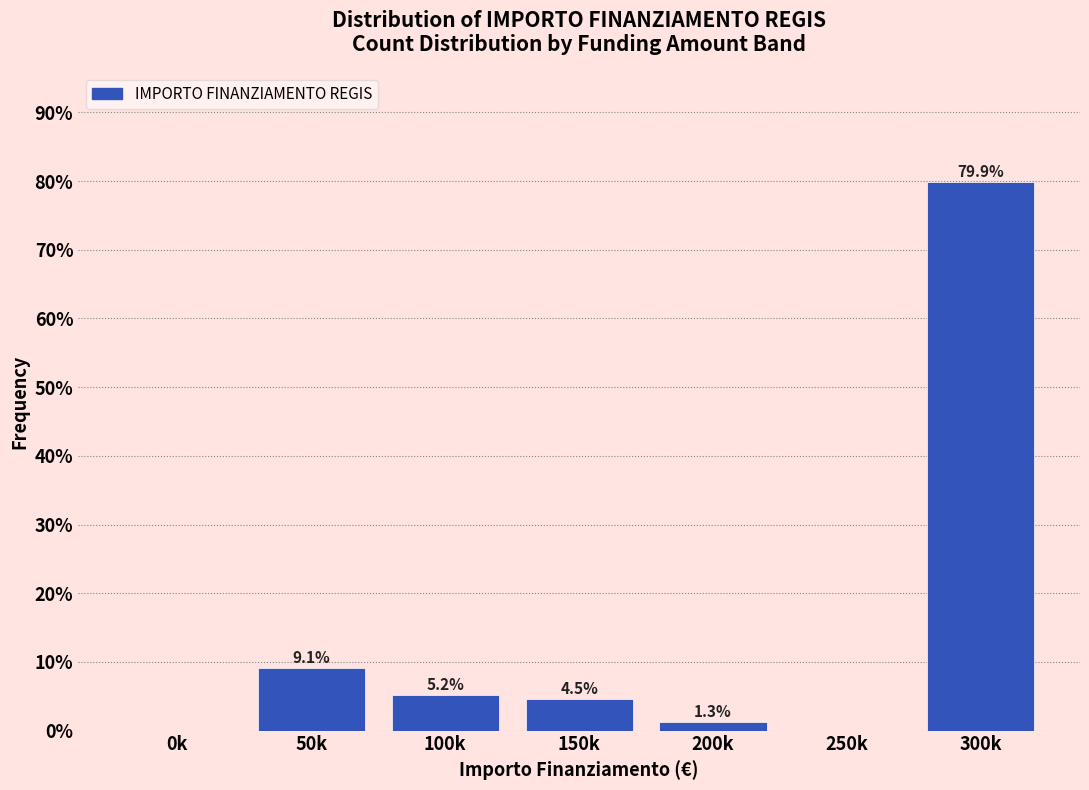

Reading right to left, list all the values displayed in this chart.

300k=79.9	250k=0.0	200k=1.3	150k=4.5	100k=5.2	50k=9.1	0k=0.0